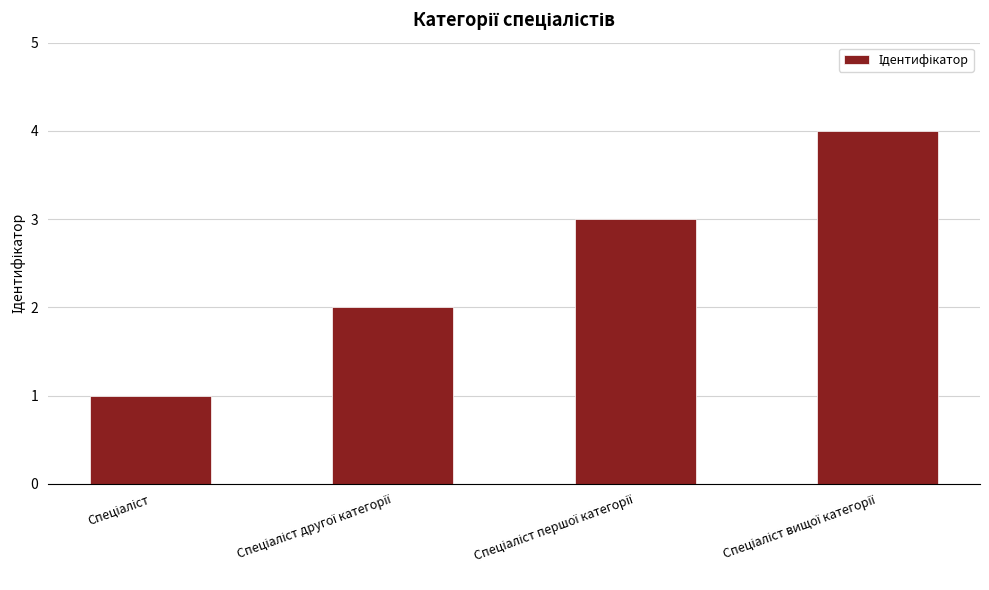

What is the greatest value displayed?

4